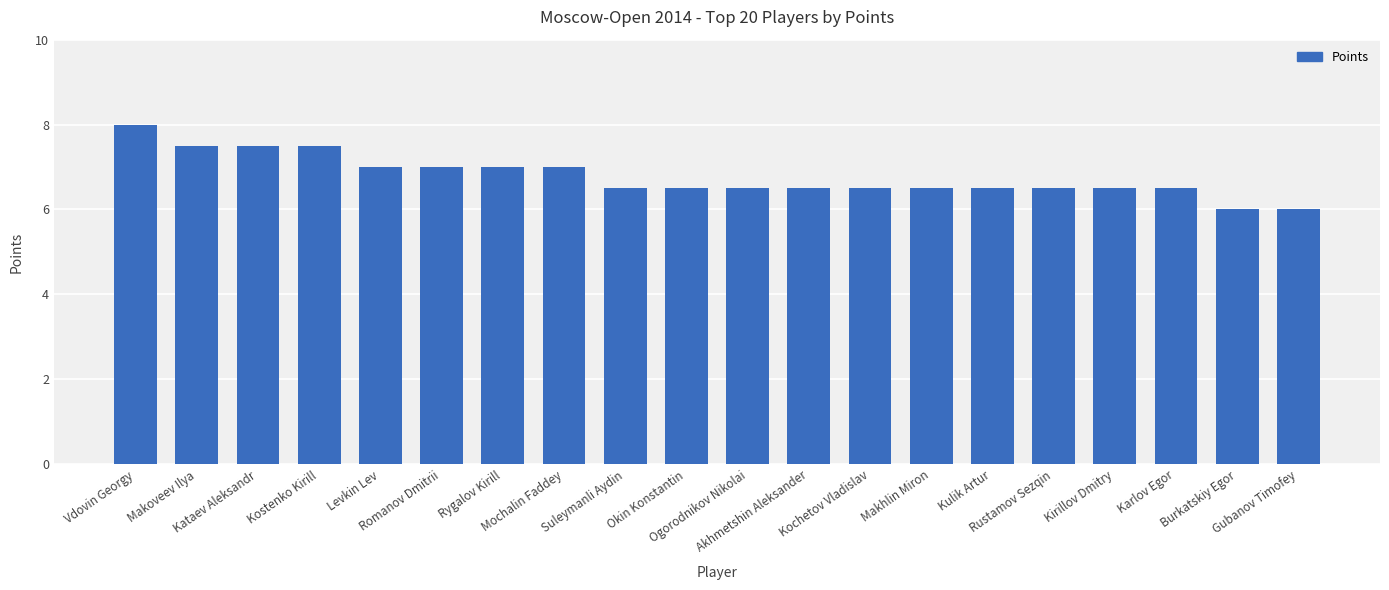

What is the minimum value shown in the chart?

6.0